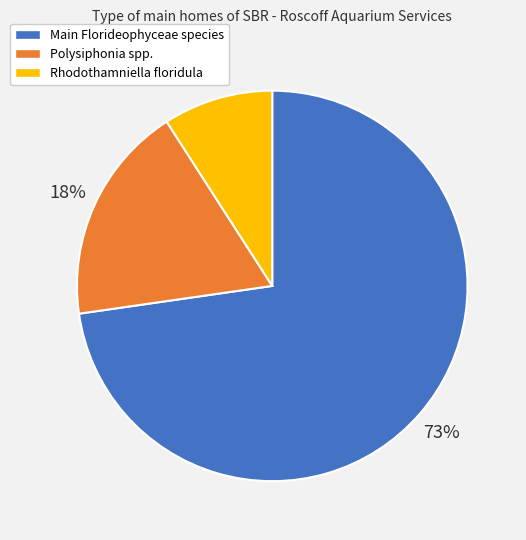

Is there any slice that represents more than half of the pie?

Yes